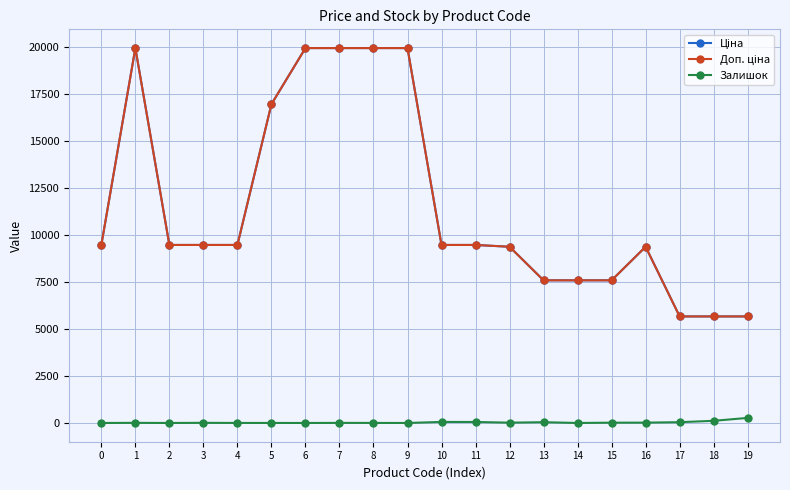

Is the value of Ціна at 18 greater than the value of Доп. ціна at 19?

No